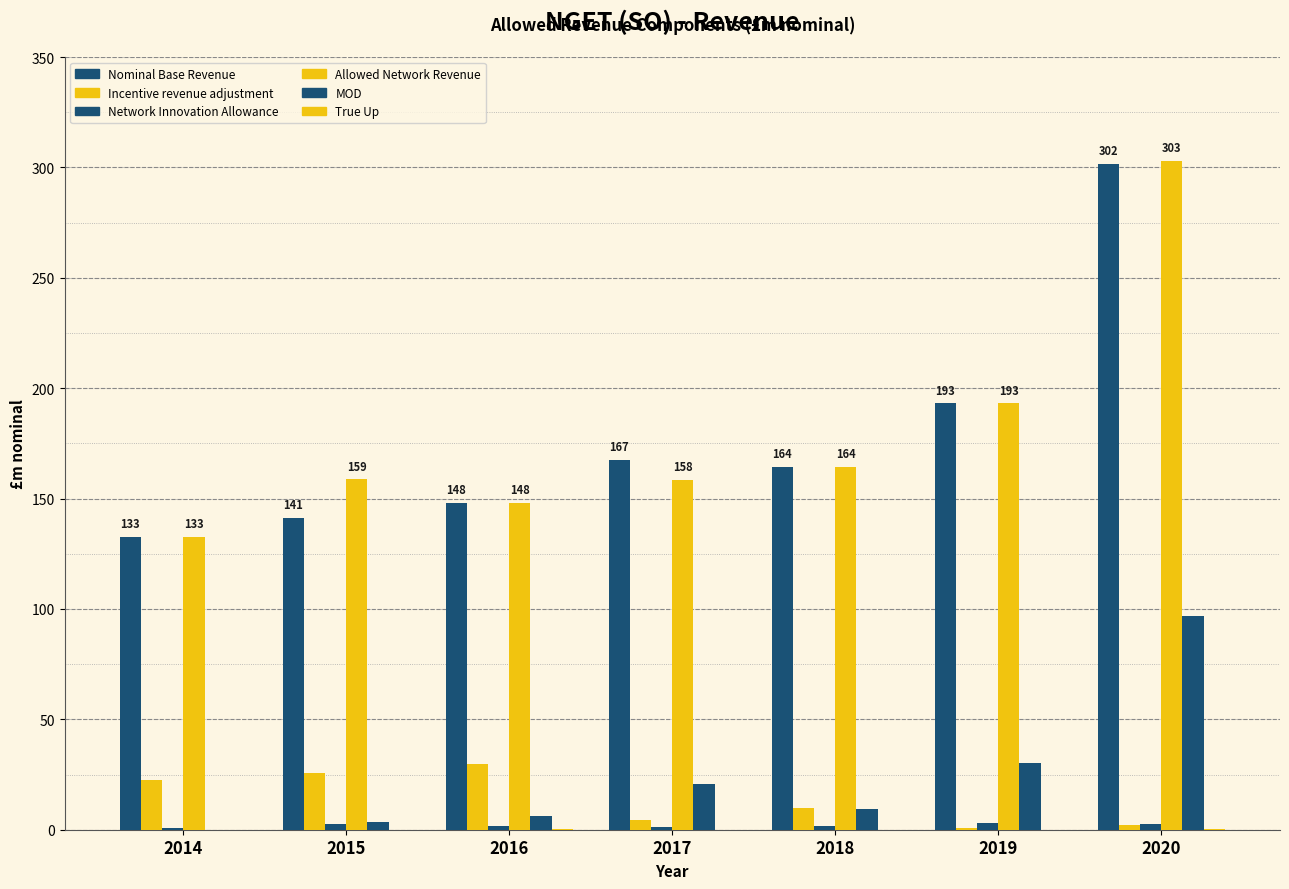

What is the sum of all Incentive revenue adjustment values?

95.0